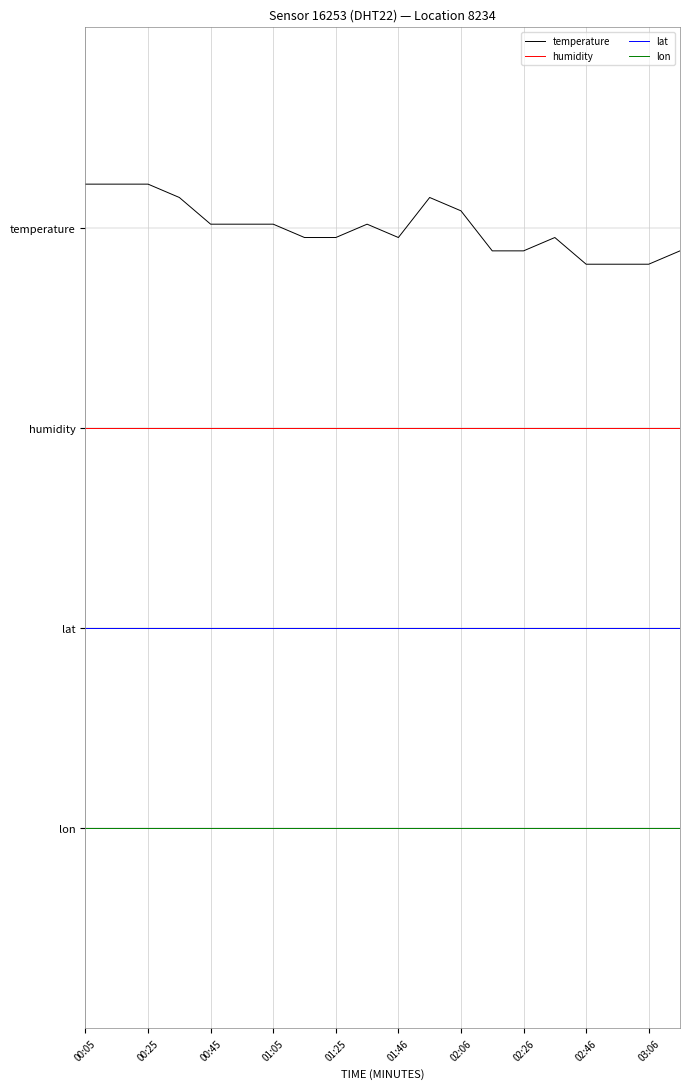

Does the chart display data point markers on the line(s)?

No